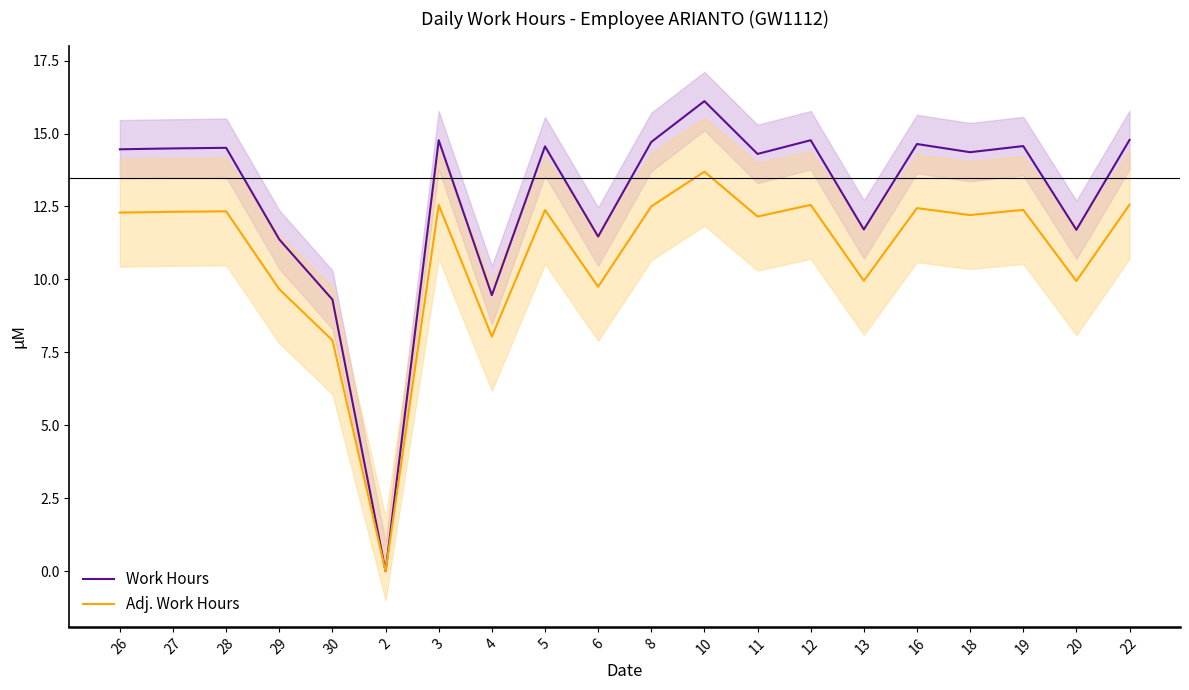

What is the average value of the Work Hours series?

12.8